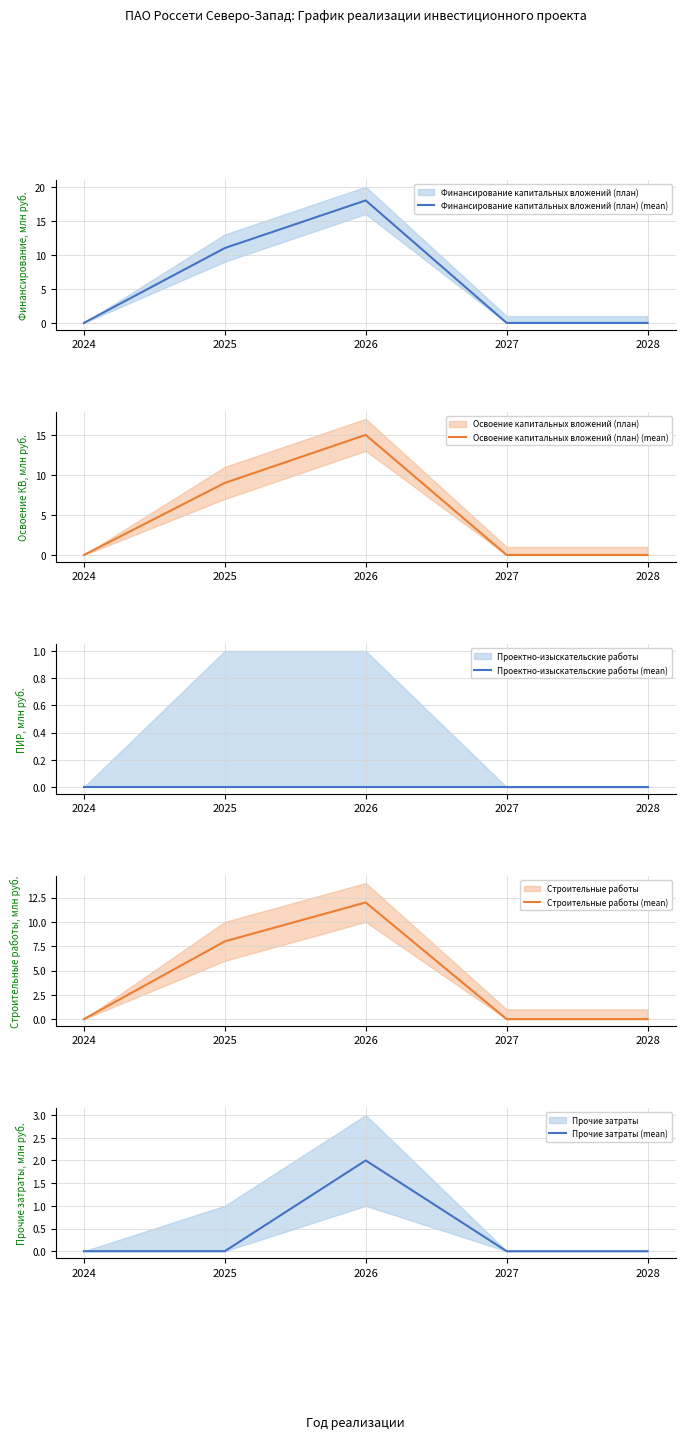

True or false: Прочие затраты (mean) and Освоение капитальных вложений (план) (mean) cross at least once.

False